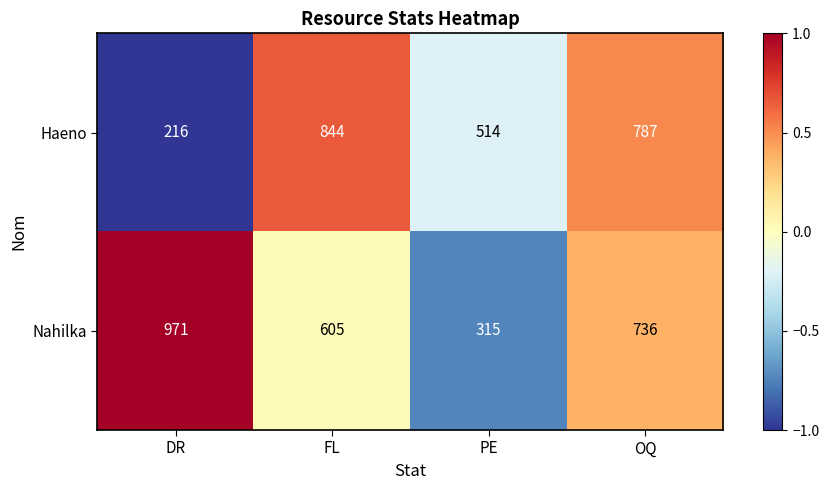

What is the difference between the Haeno values at FL and OQ?

57